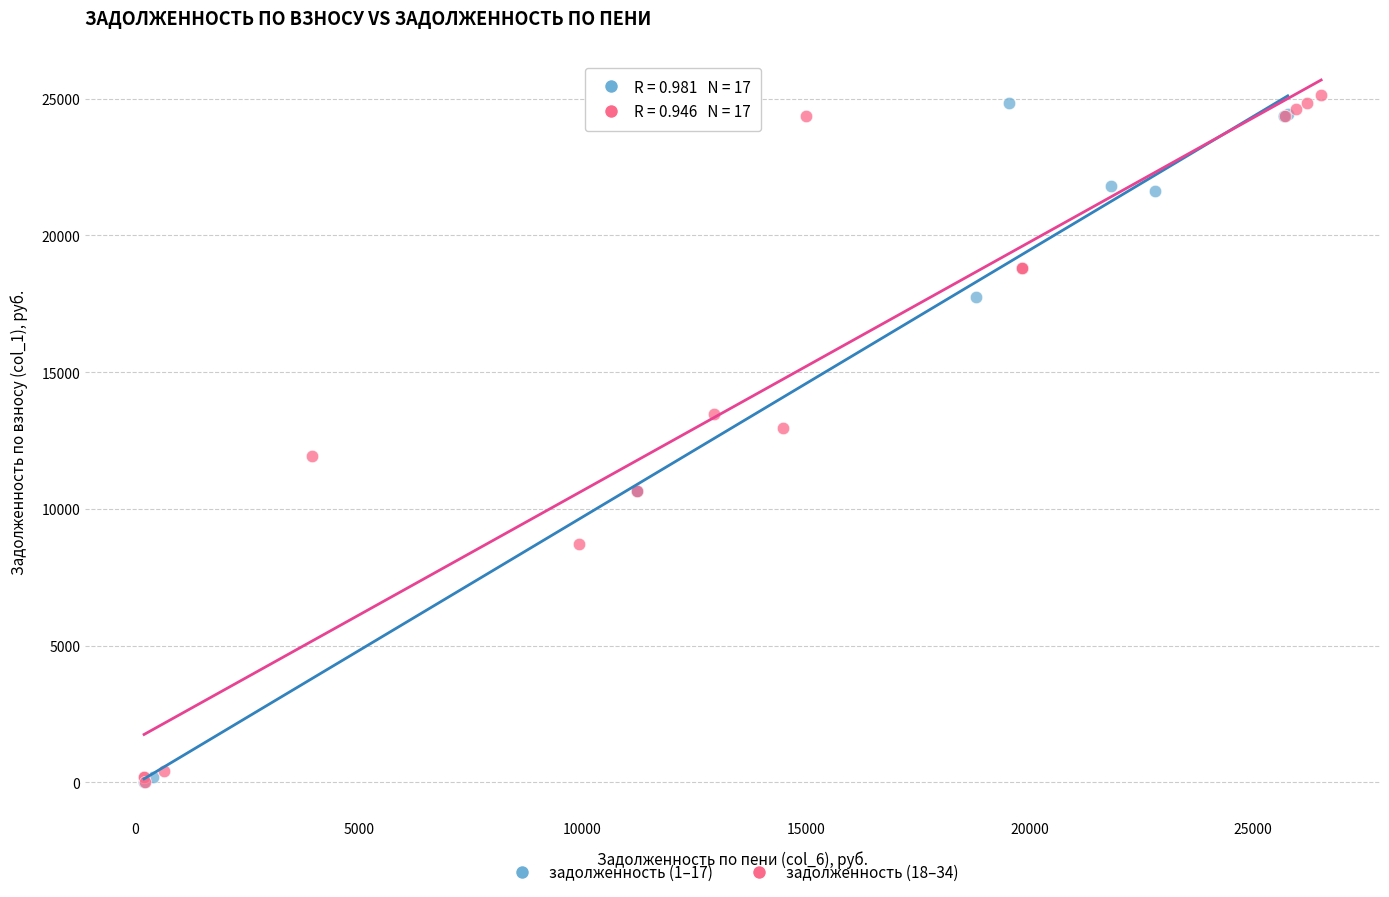

Which series contains the highest Y value?

задолженность (18–34)